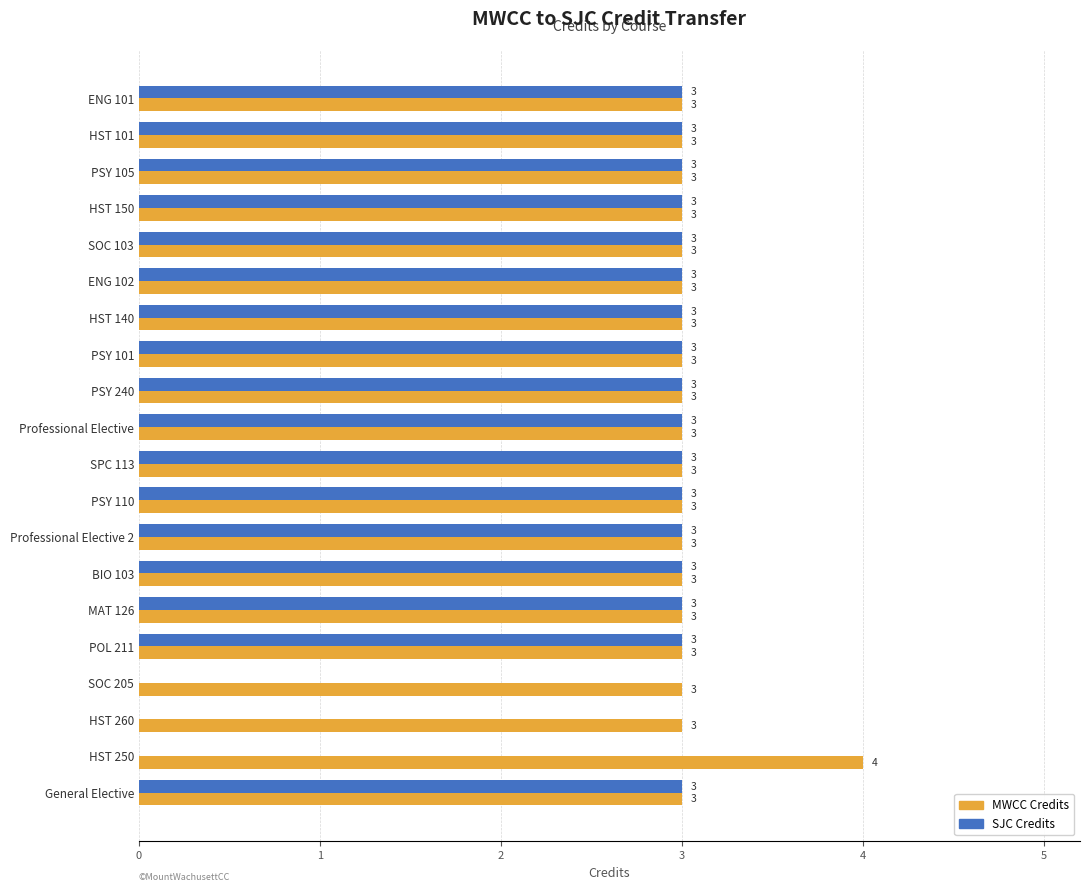

What is the maximum value for SJC Credits?

3